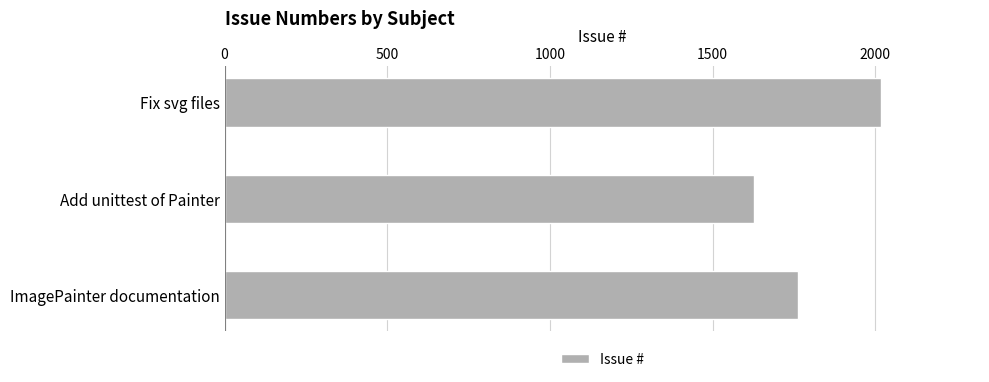

Reading bottom to top, transcribe all the data shown in this chart.

1762	1626	2019